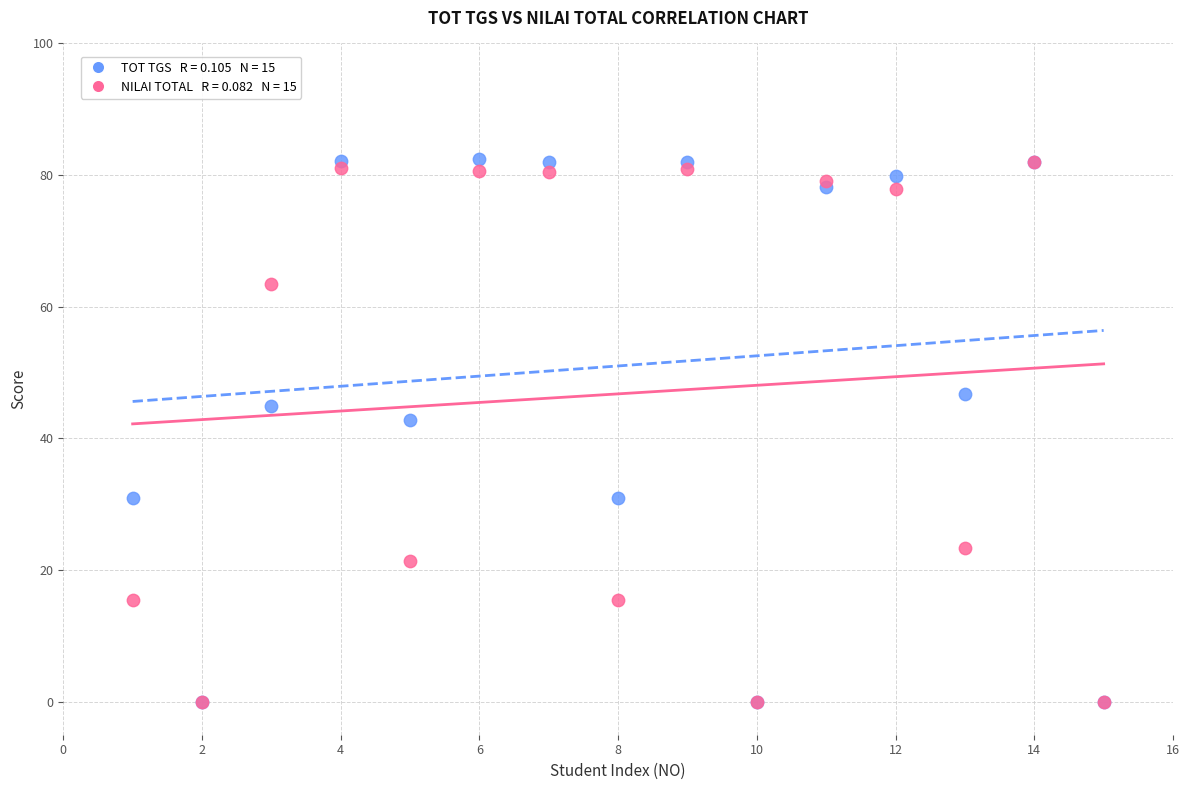

Across all series, what Y value is closest to 41?

42.8